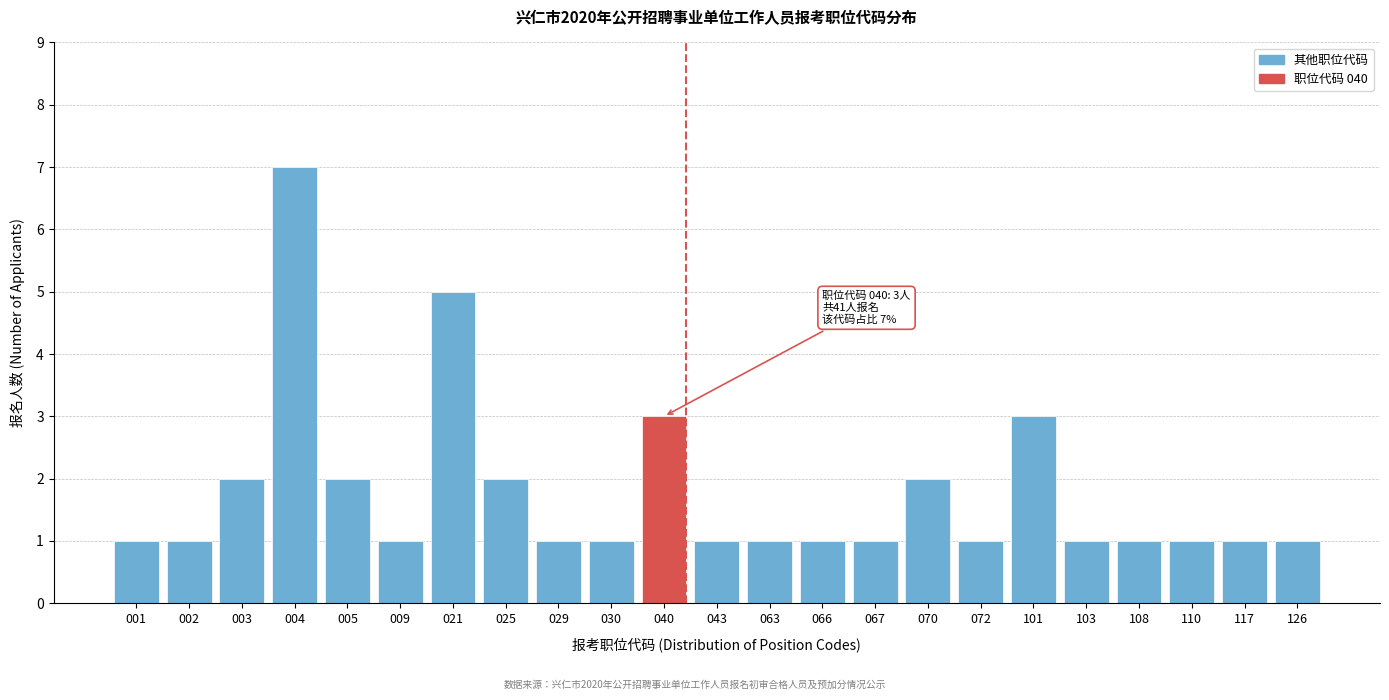

Reading left to right, list all the values displayed in this chart.

001=1	002=1	003=2	004=7	005=2	009=1	021=5	025=2	029=1	030=1	040=3	043=1	063=1	066=1	067=1	070=2	072=1	101=3	103=1	108=1	110=1	117=1	126=1